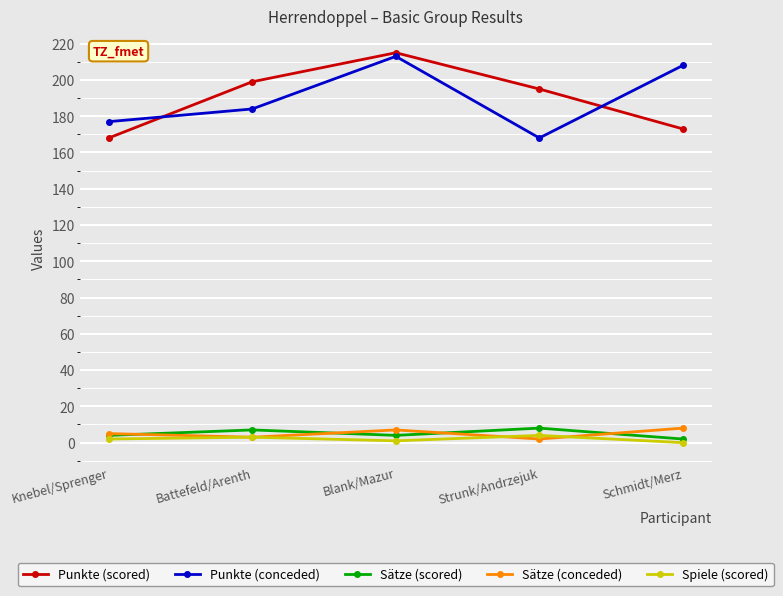

What is the highest value of the Punkte (conceded) series?

213